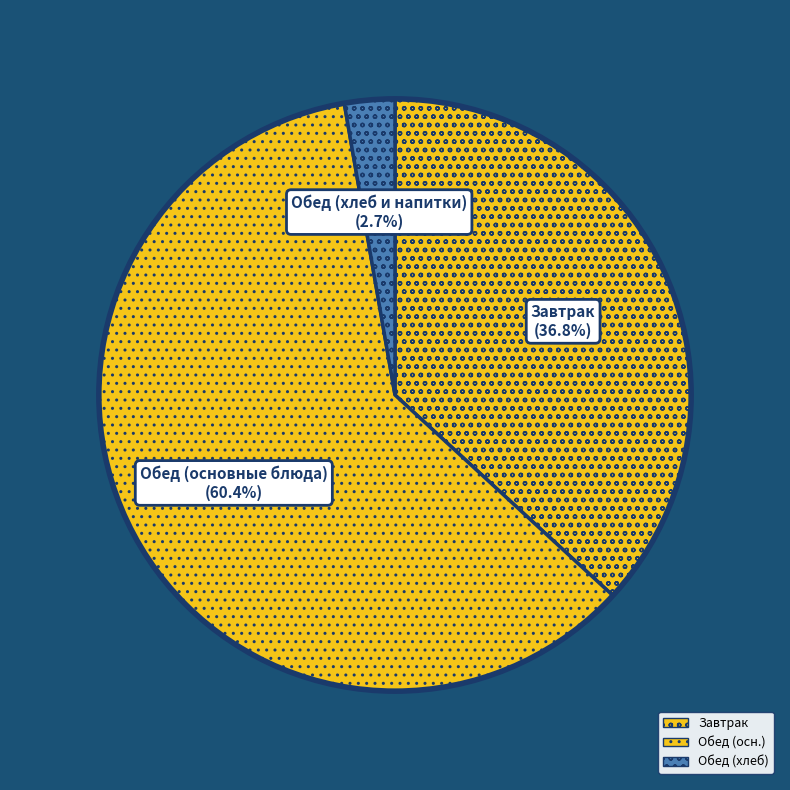

Count the number of slices in the pie.

3